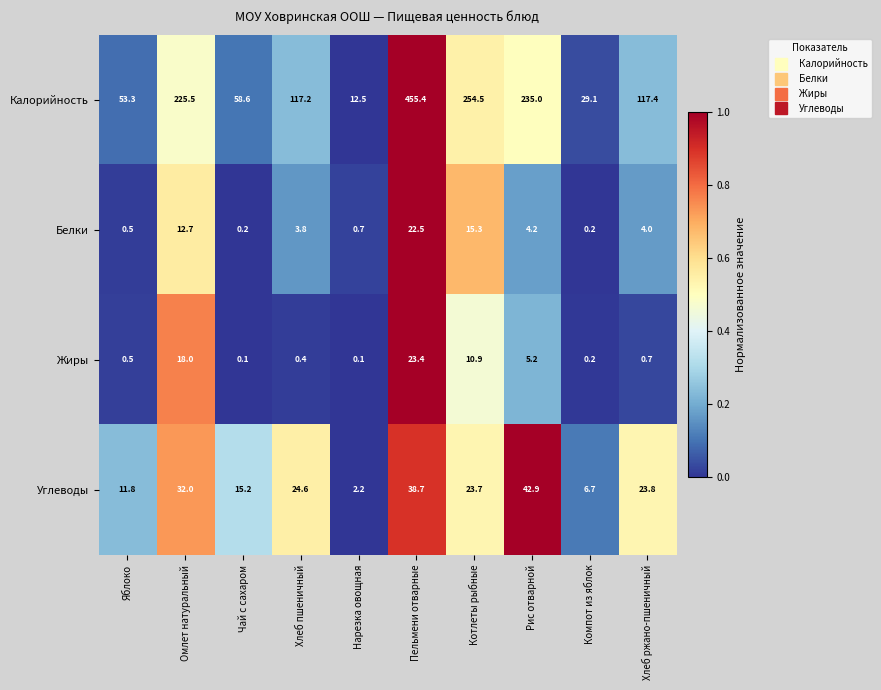

Which series has the largest total across all categories?

Калорийность